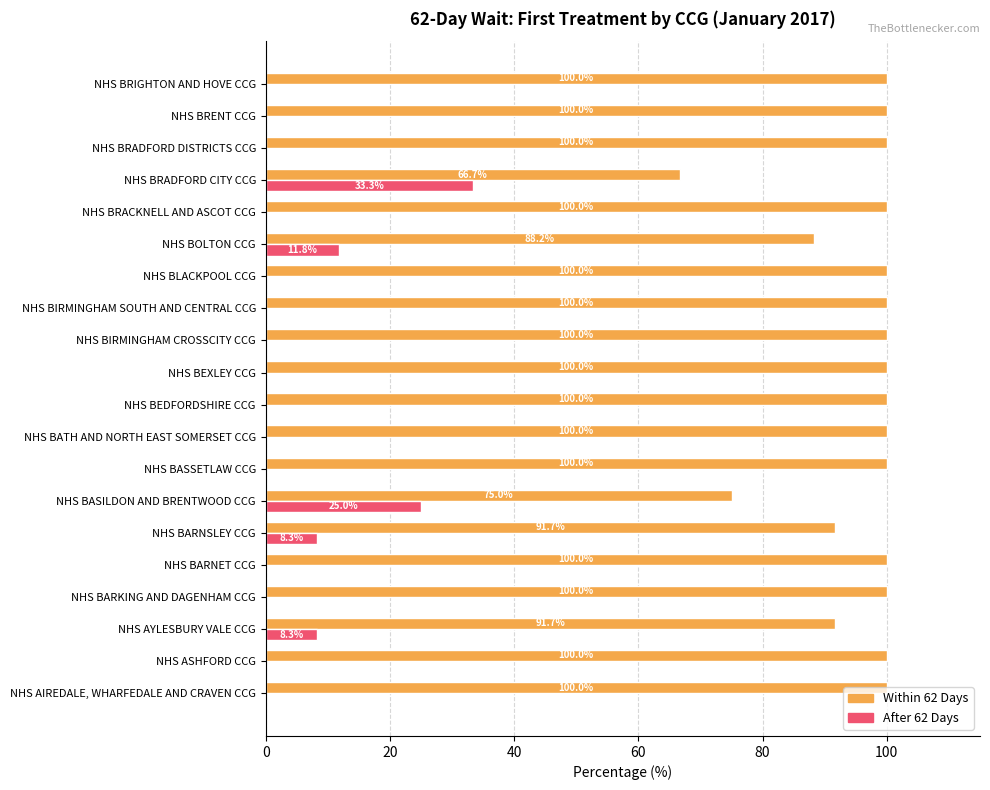

At which label is Within 62 Days closest to 83?

NHS BOLTON CCG